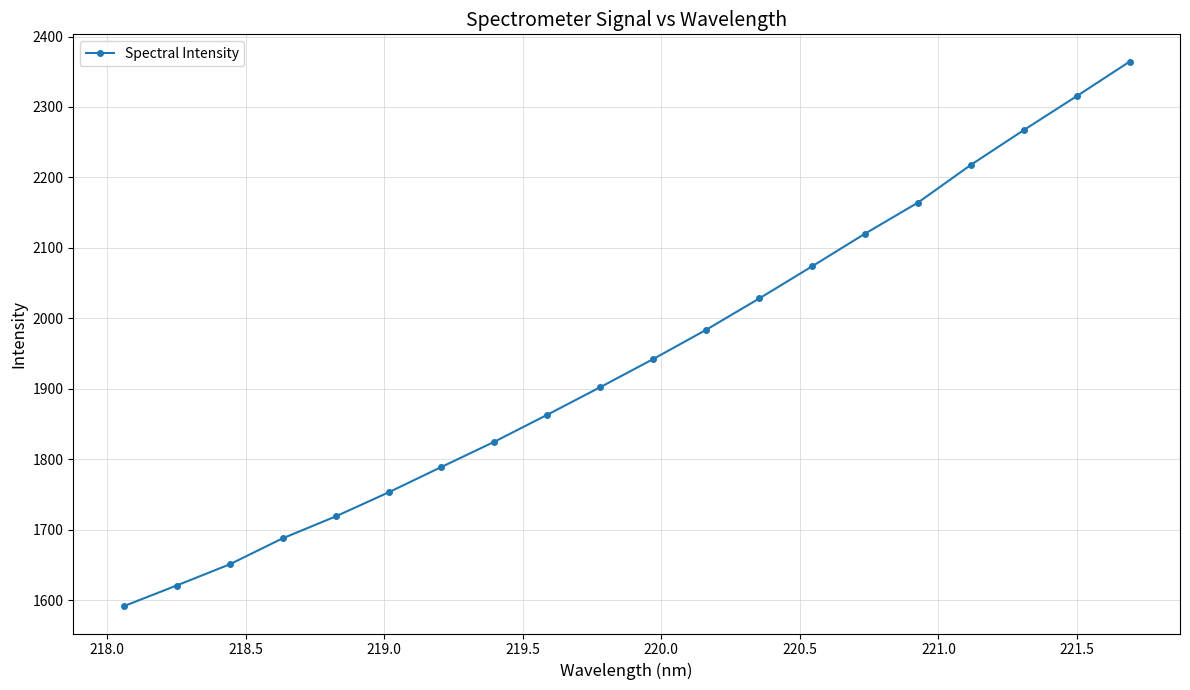

What is the difference between the maximum and minimum values?

773.2